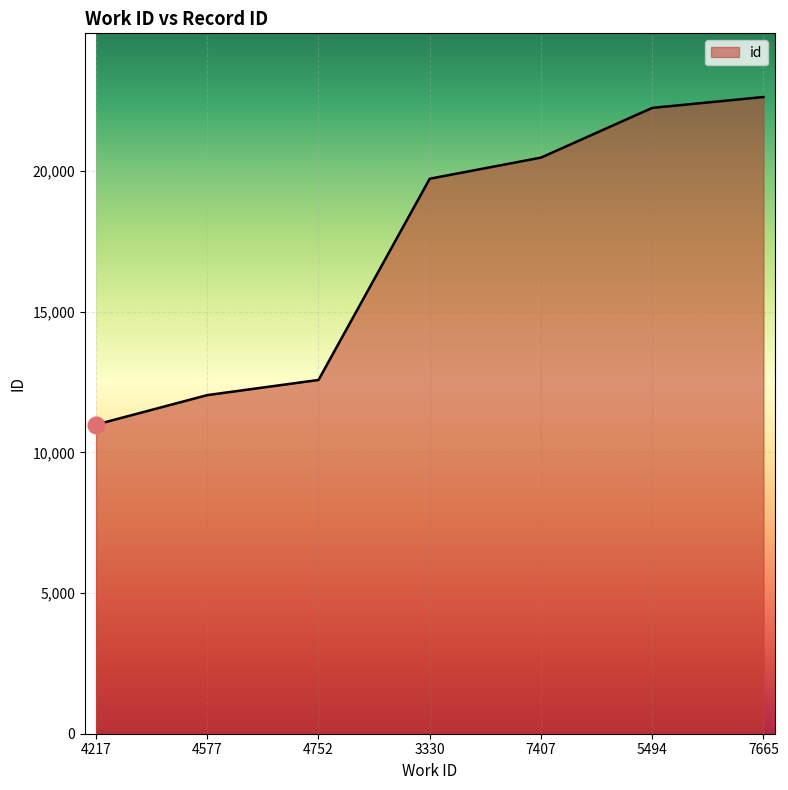

True or false: the data shows 20485 at 7407.

True